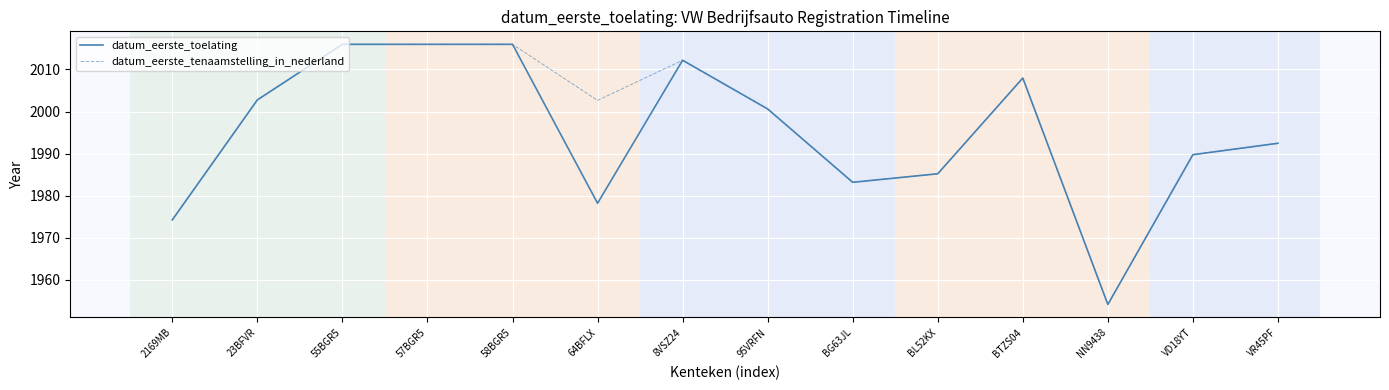

Rank the series by their average value, from highest to lowest.

datum_eerste_tenaamstelling_in_nederland, datum_eerste_toelating